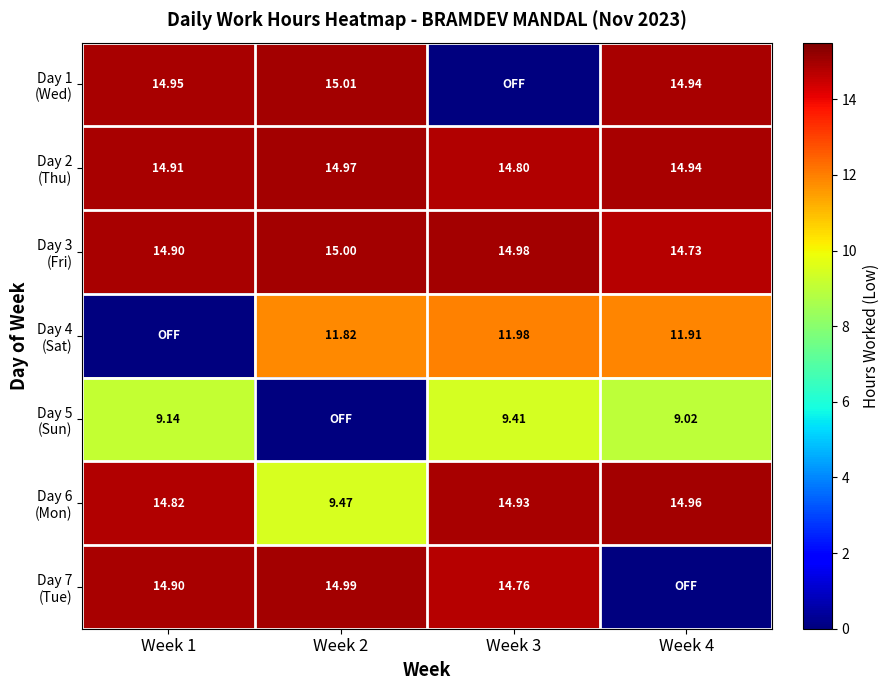

Where is Day 4 (Sat) nearest to the value 5?

Week 1